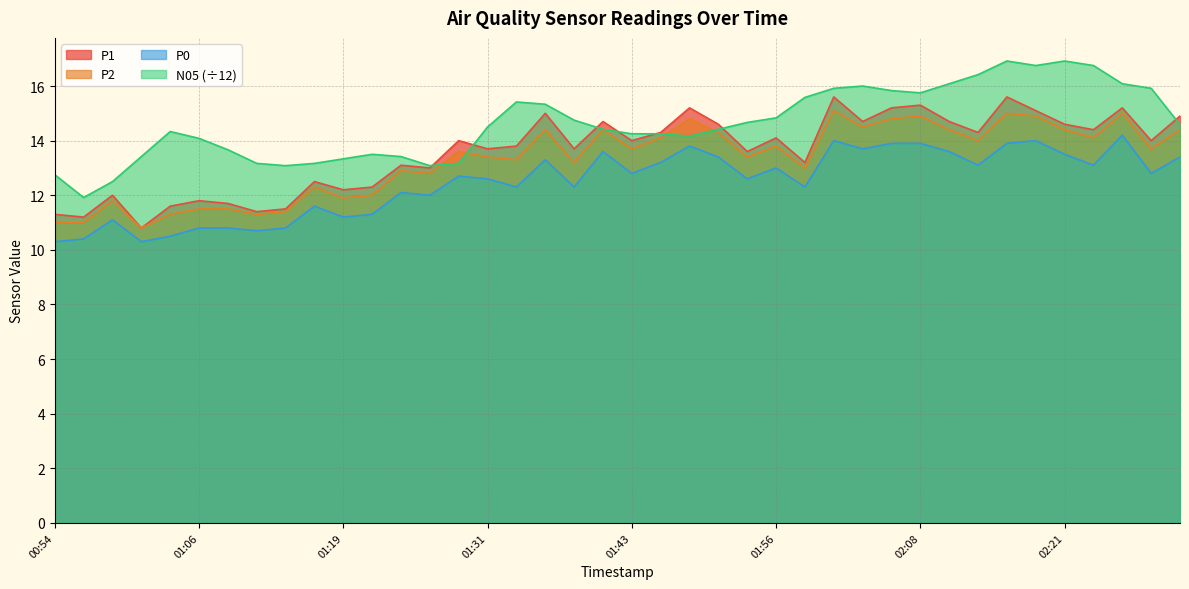

Between 01:28 and 01:33, which is larger?

01:28